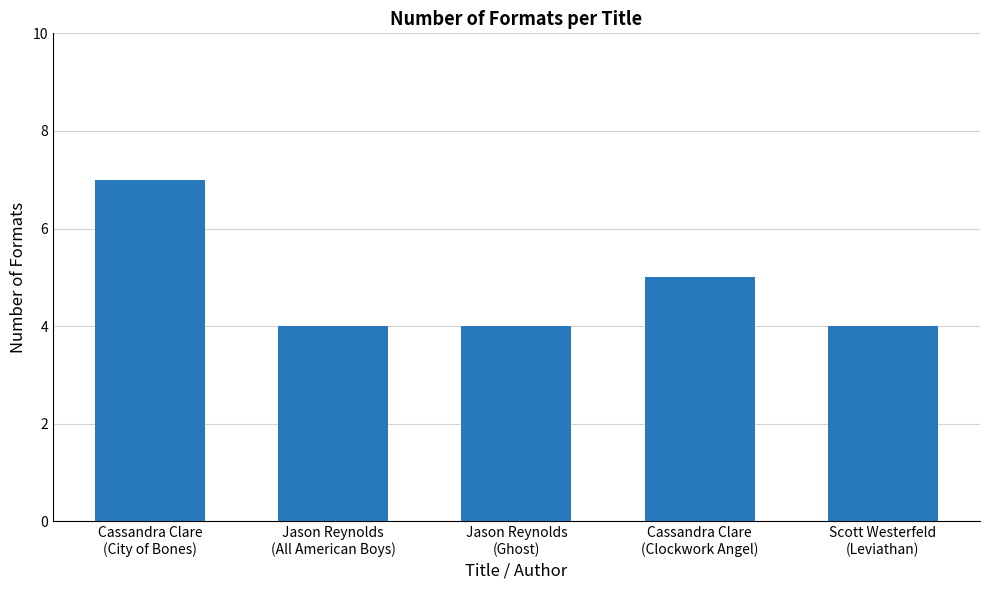

What is the value of the 1st bar from the left?

7